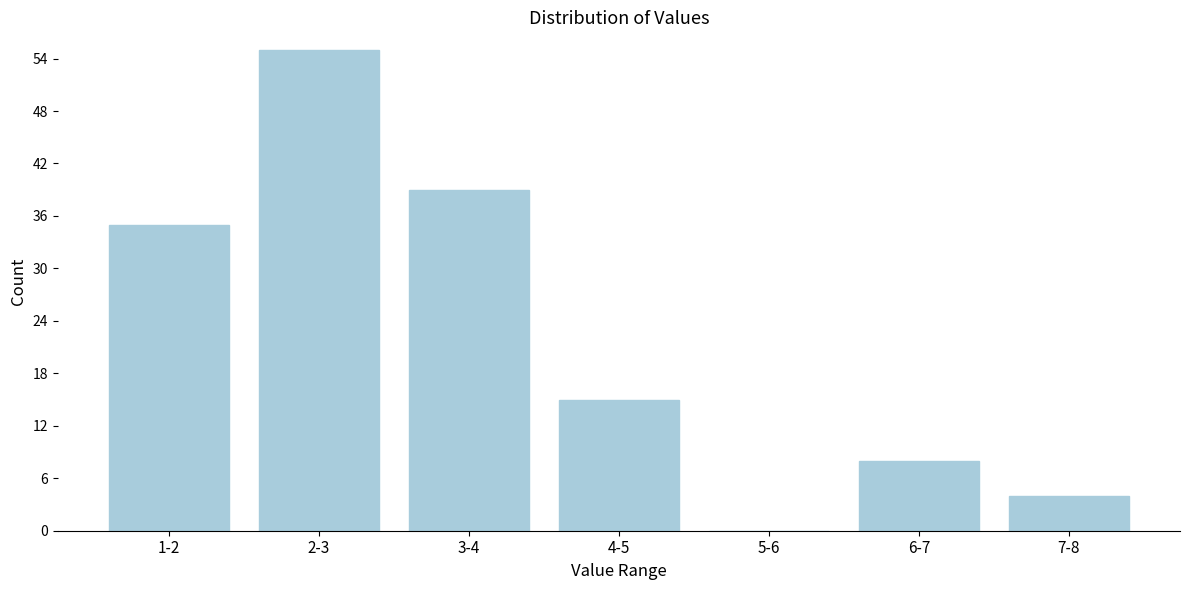

Reading left to right, transcribe all the data shown in this chart.

1-2=35	2-3=55	3-4=39	4-5=15	5-6=0	6-7=8	7-8=4